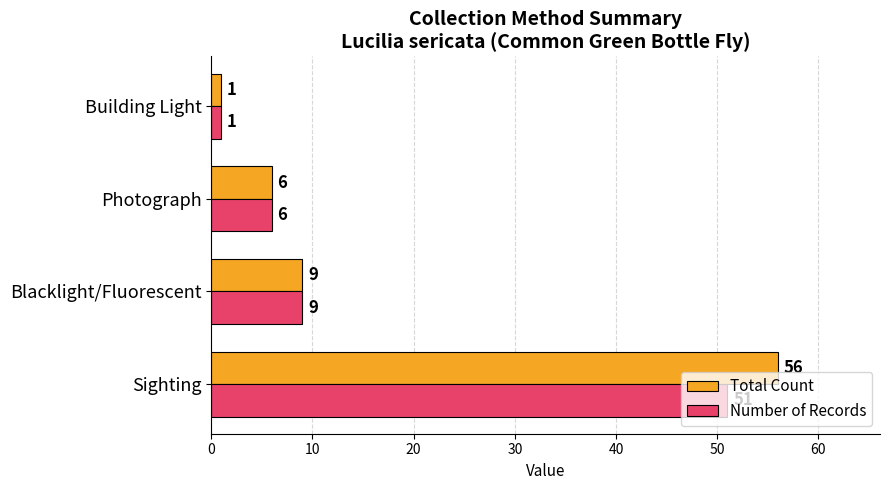

What is the average value of the Total Count series?

18